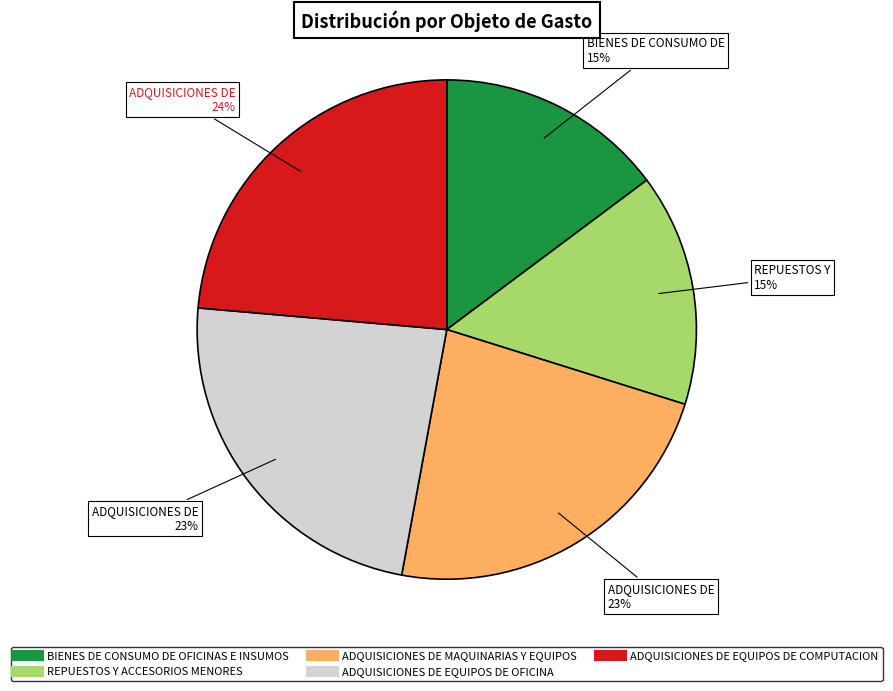

Is there any slice that represents more than half of the pie?

No